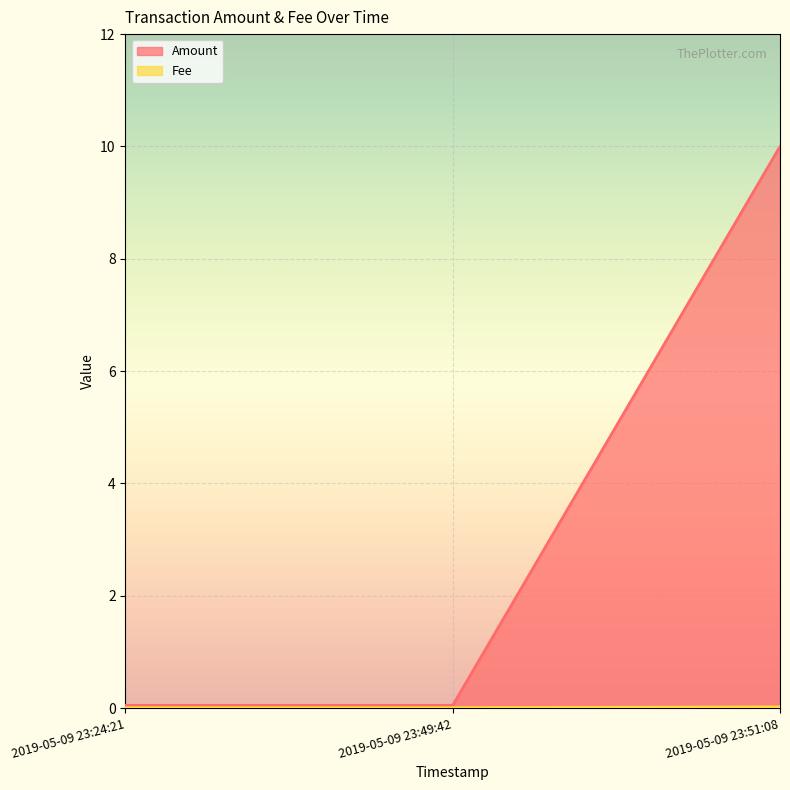

Is it true that Amount equals 10.0 at 2019-05-09 23:51:08?

True